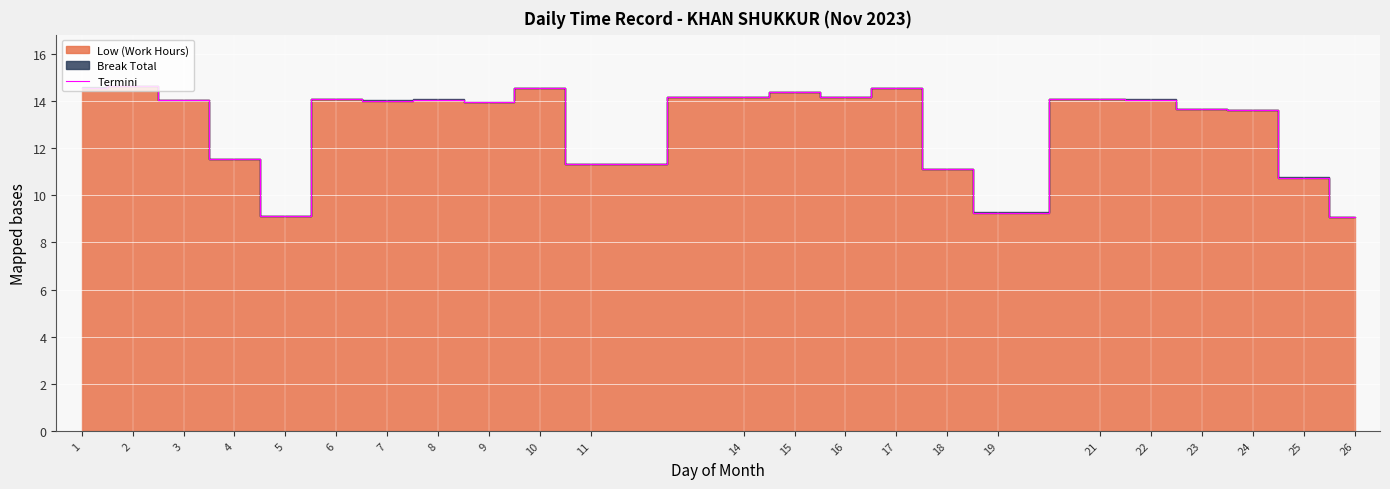

At which label does the data first exceed 14?

1